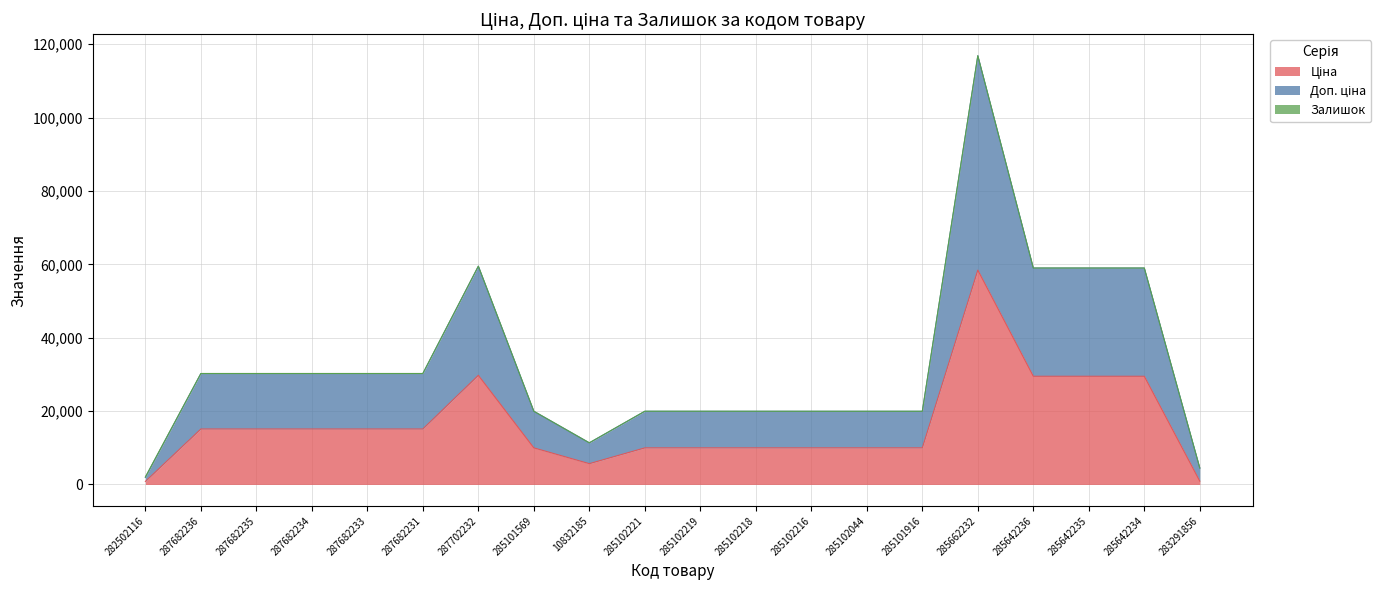

At which category is the sum across all series the highest?

285662232